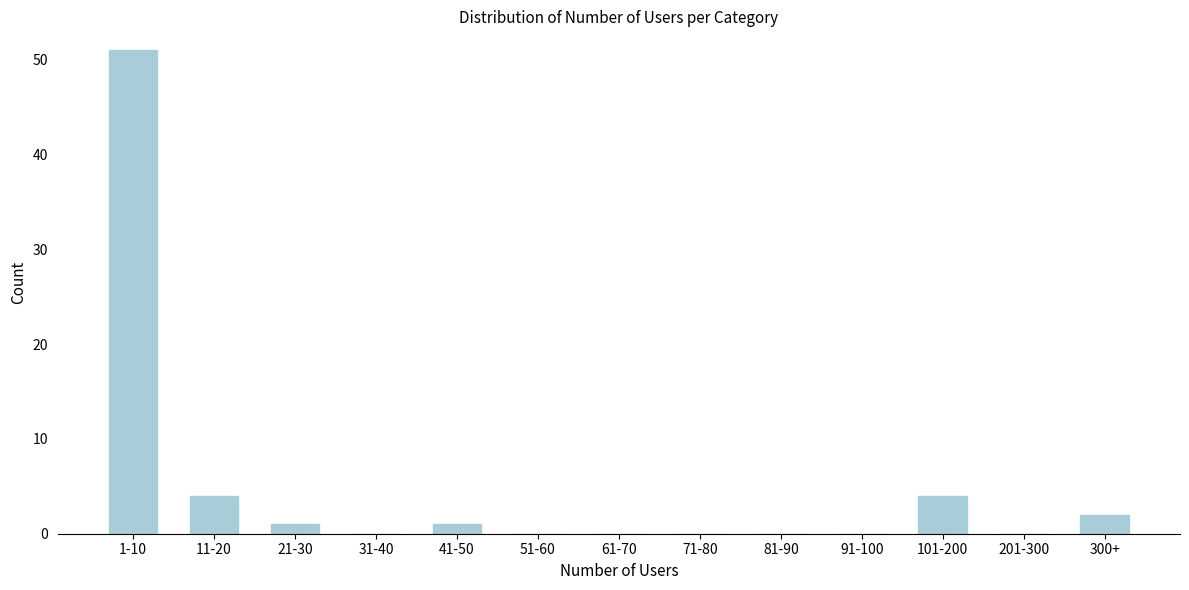

Reading left to right, what are all the values shown in this chart?

1-10=51	11-20=4	21-30=1	31-40=0	41-50=1	51-60=0	61-70=0	71-80=0	81-90=0	91-100=0	101-200=4	201-300=0	300+=2